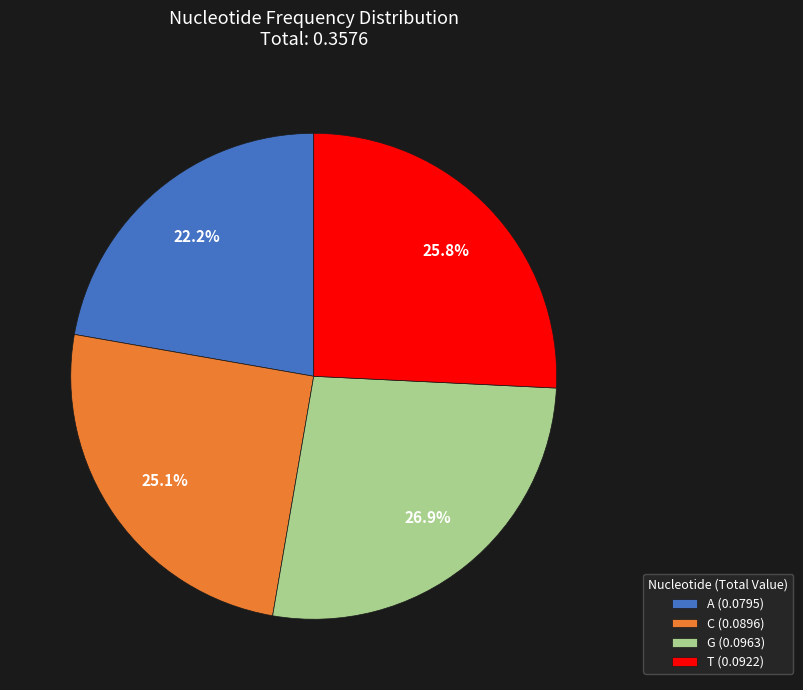

Does any single category account for the majority?

No